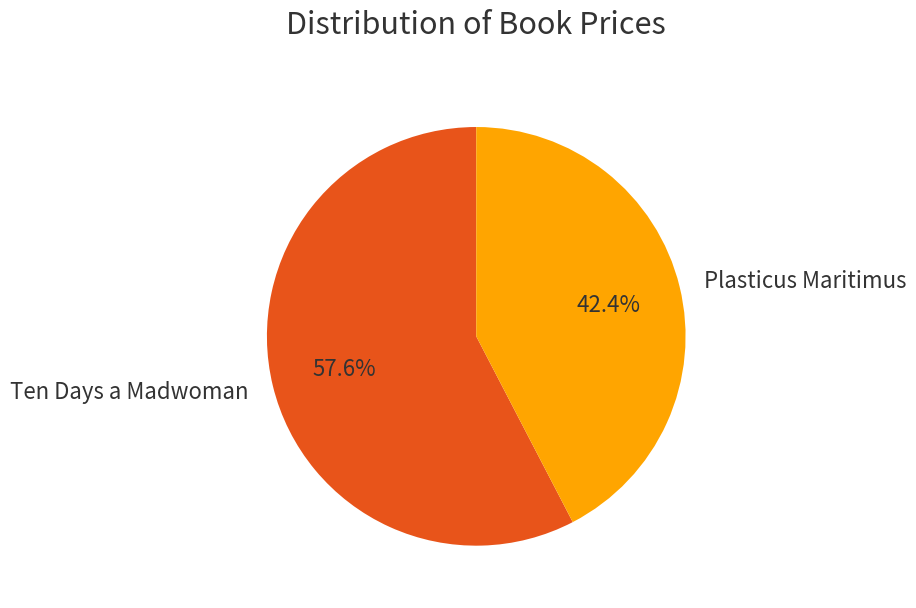

To the nearest percent, what is the difference between the Ten Days a Madwoman and Plasticus Maritimus slice percentages?

15%